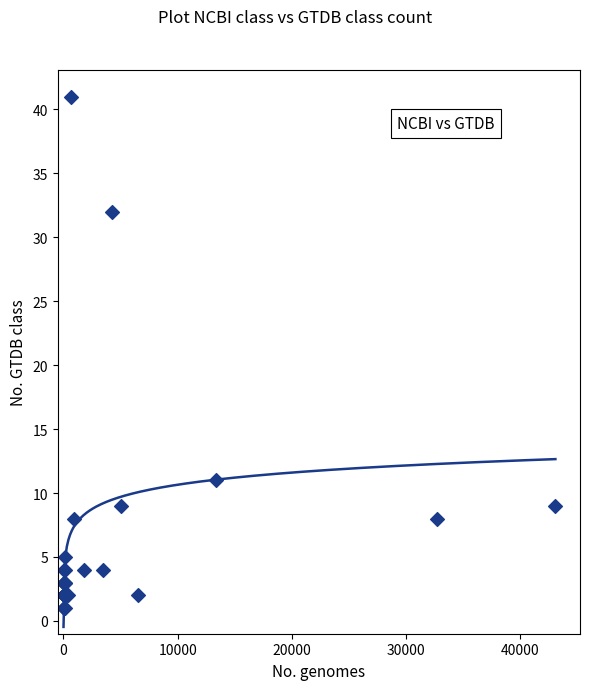

What Y value in the scatter plot is closest to 21?

11